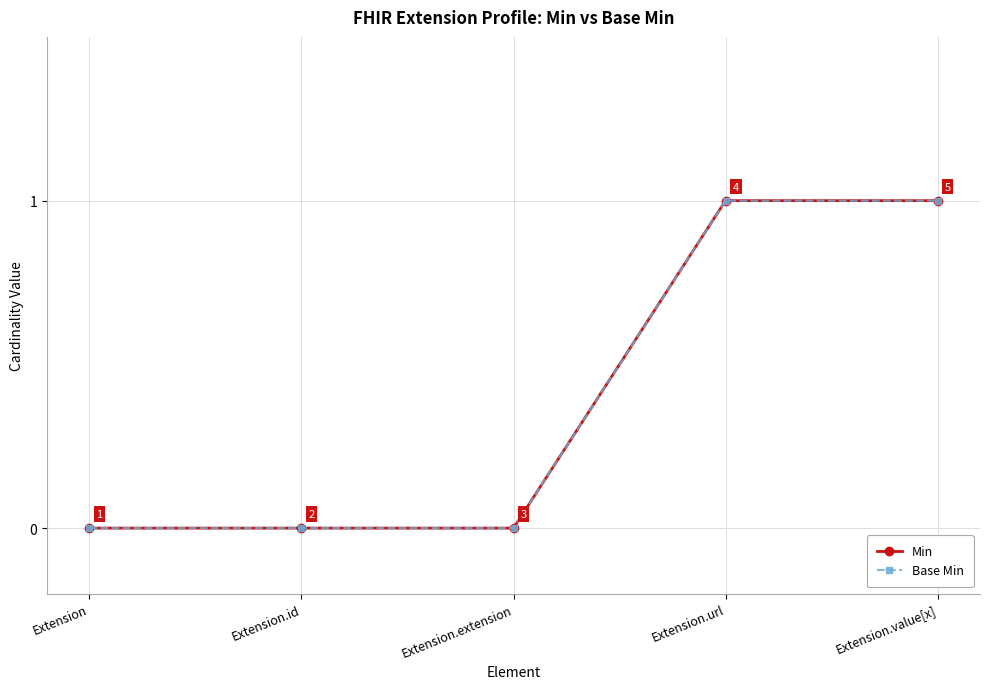

What is the sum of the Base Min values at Extension.value[x] and Extension.id?

1